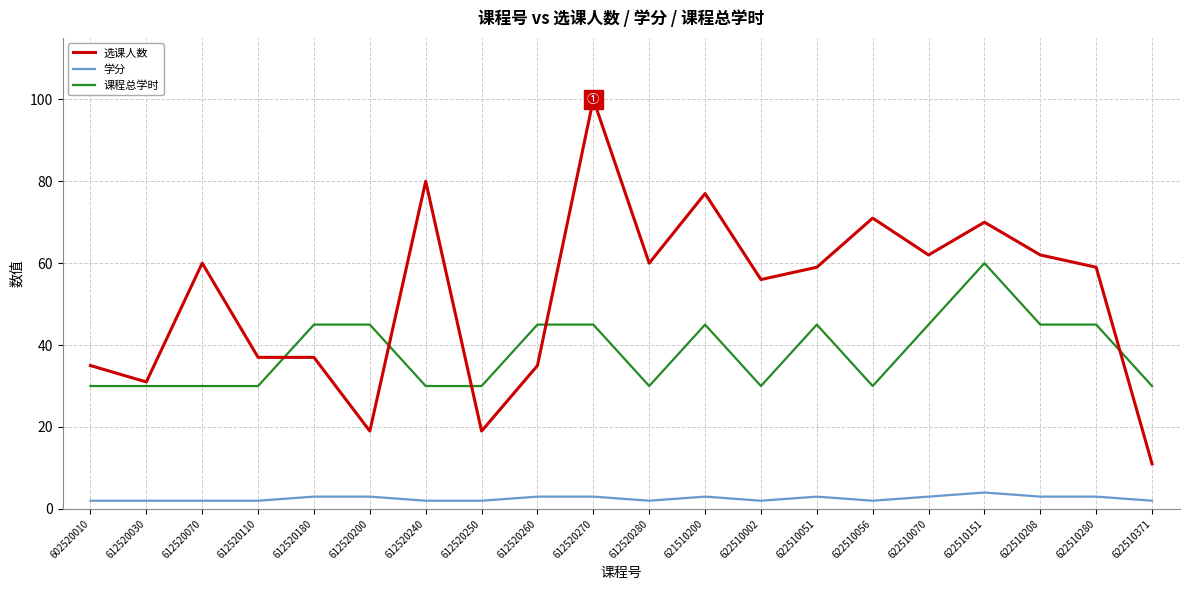

Reading right to left, list all the values displayed in this chart.

选课人数: 622510371=11	622510280=59	622510208=62	622510151=70	622510070=62	622510056=71	622510051=59	622510002=56	621510200=77	612520280=60	612520270=100	612520260=35	612520250=19	612520240=80	612520200=19	612520180=37	612520110=37	612520070=60	612520030=31	602520010=35
学分: 622510371=2	622510280=3	622510208=3	622510151=4	622510070=3	622510056=2	622510051=3	622510002=2	621510200=3	612520280=2	612520270=3	612520260=3	612520250=2	612520240=2	612520200=3	612520180=3	612520110=2	612520070=2	612520030=2	602520010=2
课程总学时: 622510371=30	622510280=45	622510208=45	622510151=60	622510070=45	622510056=30	622510051=45	622510002=30	621510200=45	612520280=30	612520270=45	612520260=45	612520250=30	612520240=30	612520200=45	612520180=45	612520110=30	612520070=30	612520030=30	602520010=30